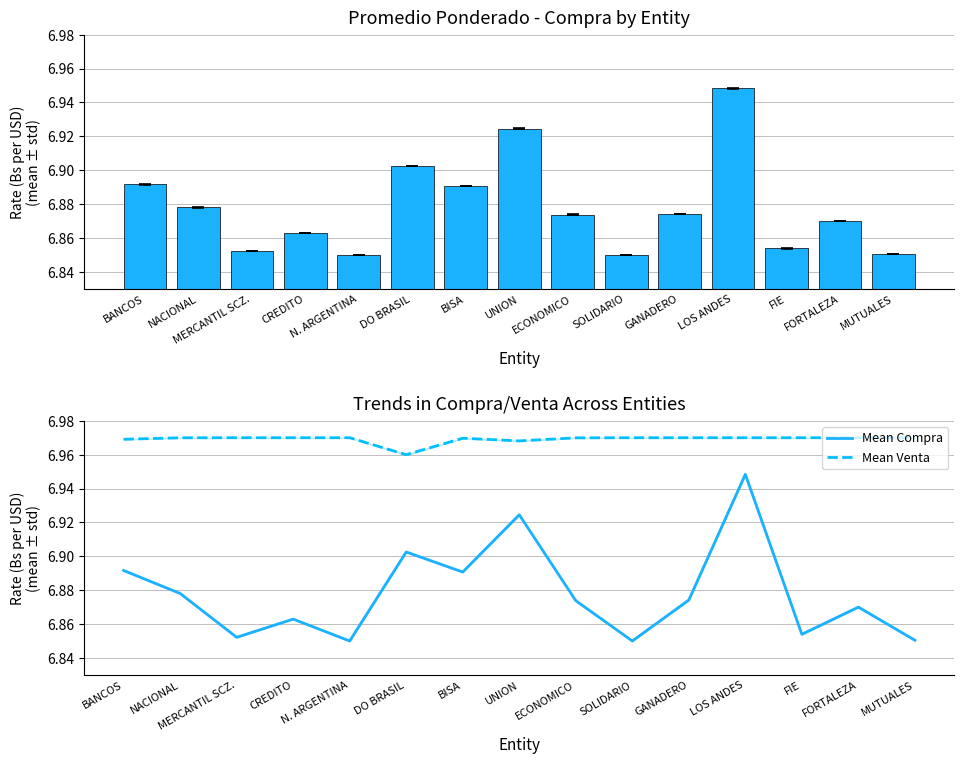

At which label is Mean Compra closest to 6?

N. ARGENTINA